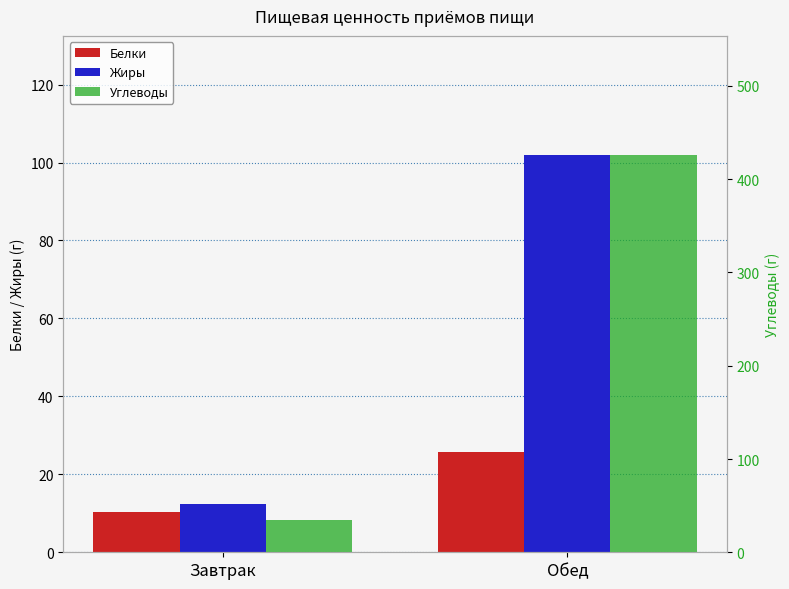

Reading left to right, extract all data points from this chart.

Белки: Завтрак=10.2	Обед=25.7
Жиры: Завтрак=12.4	Обед=101.9
Углеводы: Завтрак=34.2	Обед=425.9